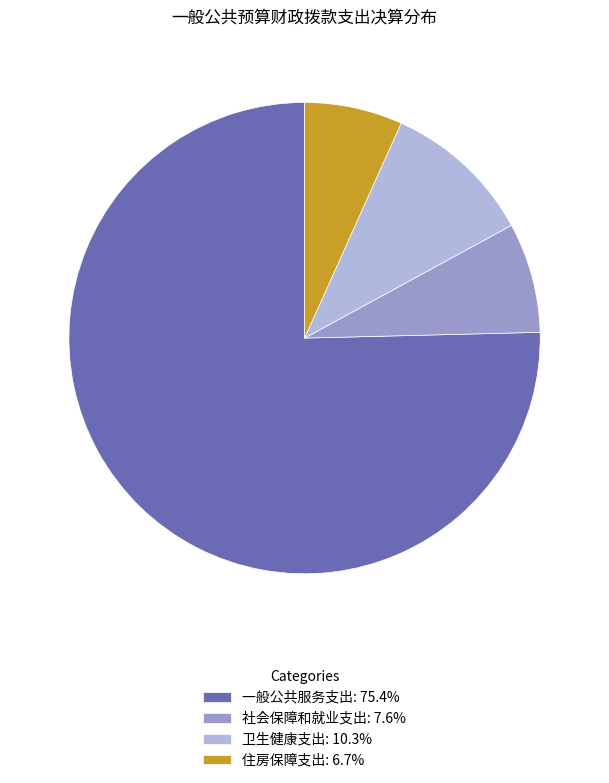

What is the smallest slice in the pie chart?

住房保障支出